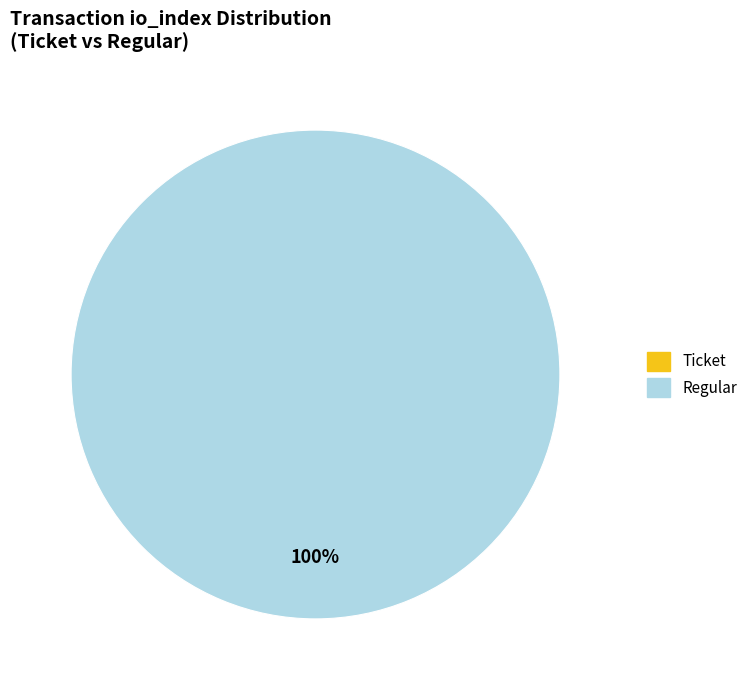

How many segments does this pie chart have?

2